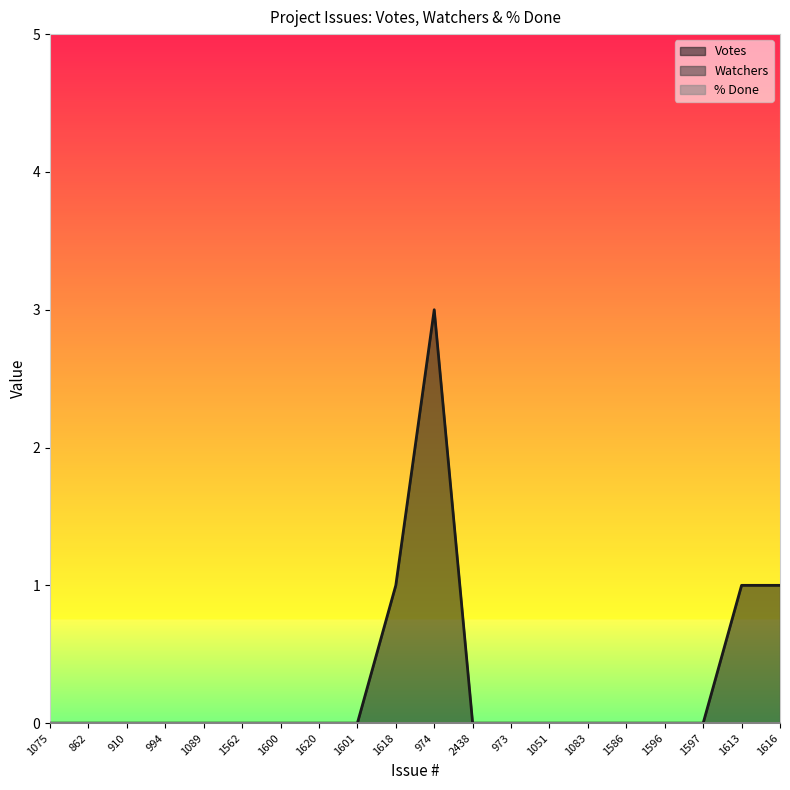

Reading left to right, list all the values displayed in this chart.

Votes: 0	0	0	0	0	0	0	0	0	1	3	0	0	0	0	0	0	0	1	1
Watchers: 0	0	0	0	0	0	0	0	0	0	0	0	0	0	0	0	0	0	0	0
% Done: 0	0	0	0	0	0	0	0	0	0	0	0	0	0	0	0	0	0	0	0